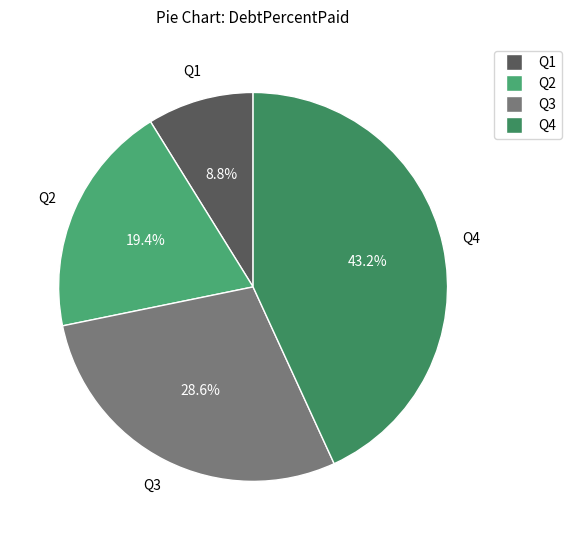

How many segments does this pie chart have?

4